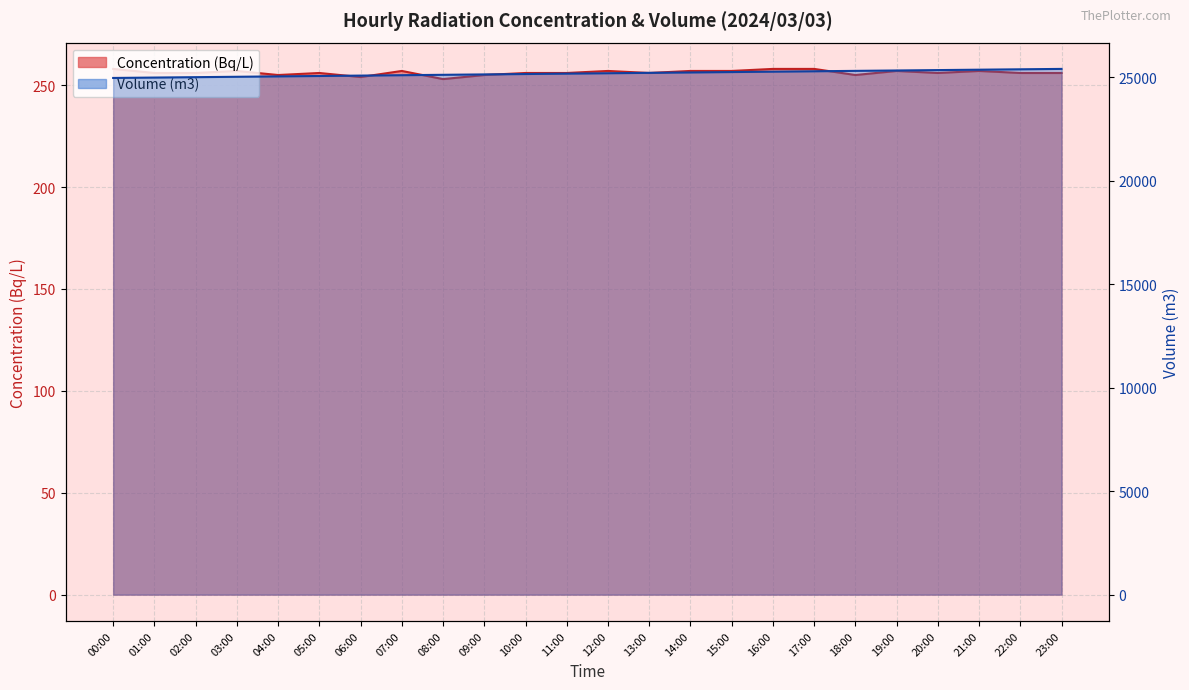

At which category does the chart reach its minimum across all series?

08:00